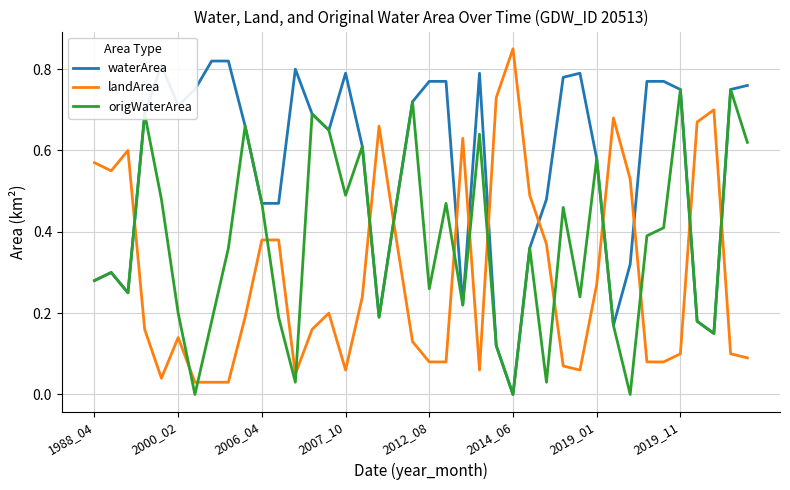

Which series has the largest total across all categories?

waterArea